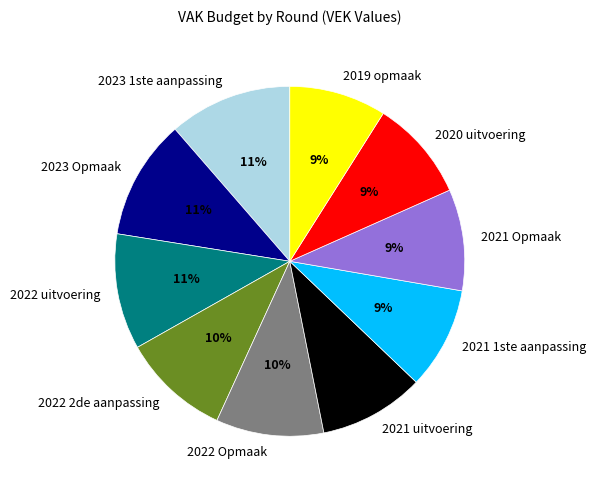

How many segments does this pie chart have?

10